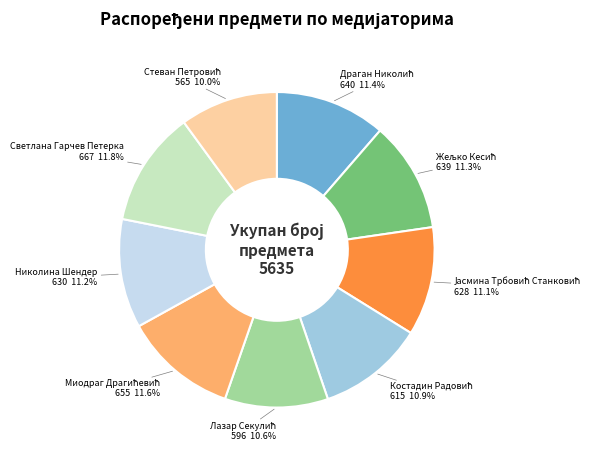

Does any single category account for the majority?

No